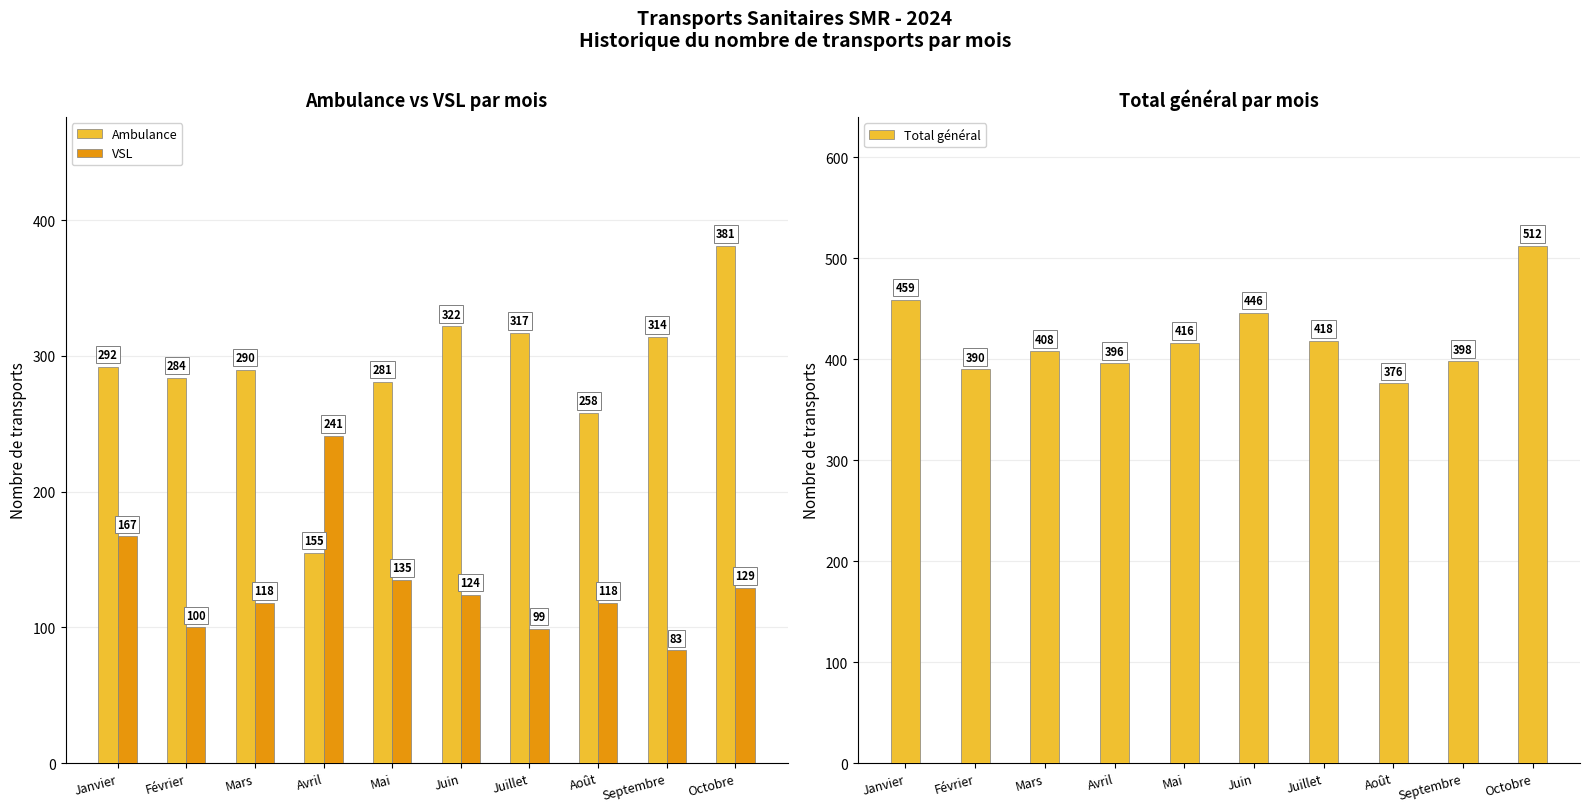

At which category is the sum across all series the highest?

Octobre